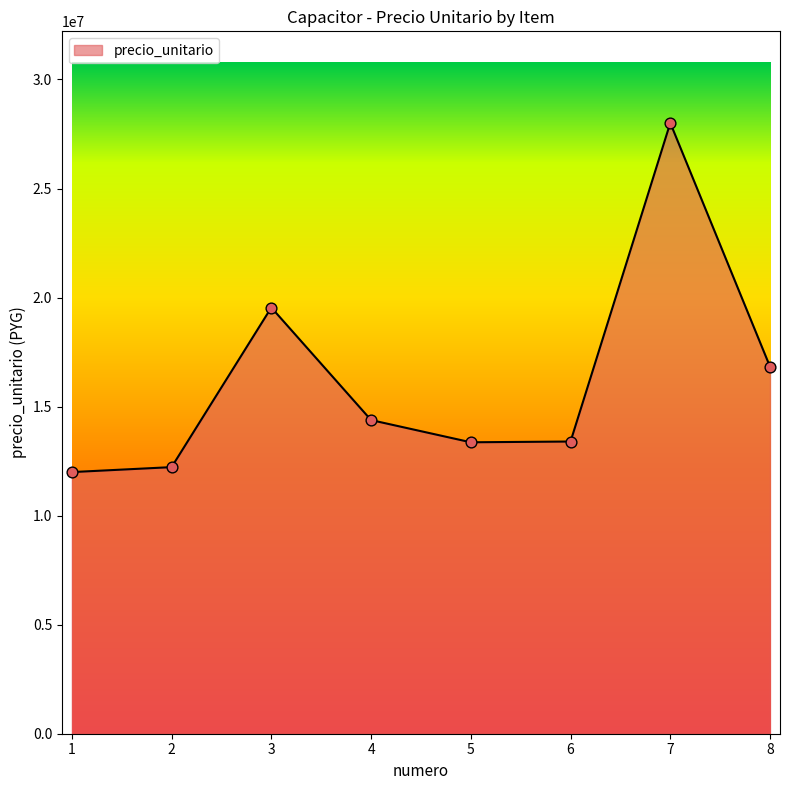

What is the change in value from 1 to 3?

+7545400